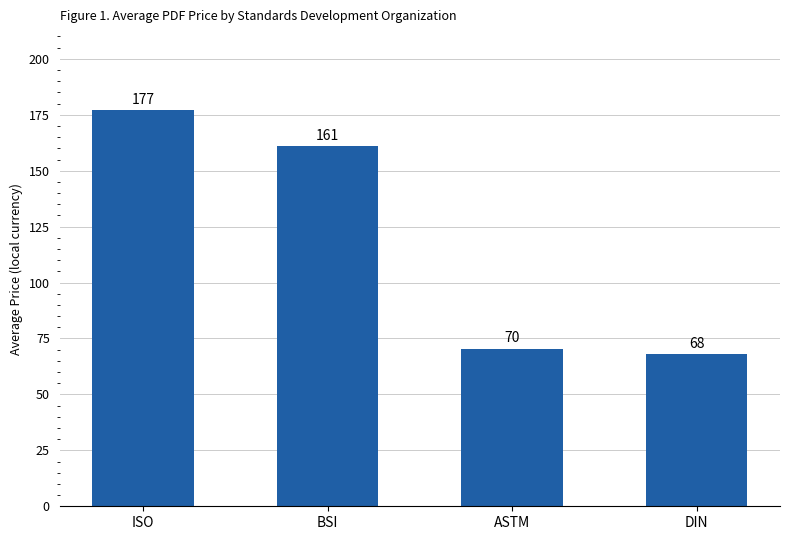

Are the bars grouped side by side (vs. stacked)?

No